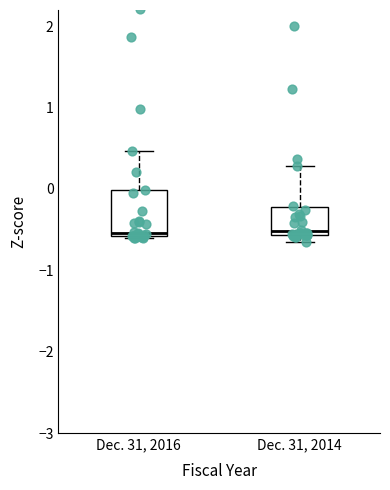

Reading left to right, transcribe this box plot: for each box, give where its median line is, the range the box spans, and where its two whiskers end, as read against the y-axis. The values are not printed on the chart, so give them approximately, as read against the axis.

Dec. 31, 2016: median -0.5, box -0.6 to 0.0, whiskers -0.6 (just below the box's lower edge) to 0.5
Dec. 31, 2014: median -0.5, box -0.6 to -0.2, whiskers -0.6 (just below the box's lower edge) to 0.3